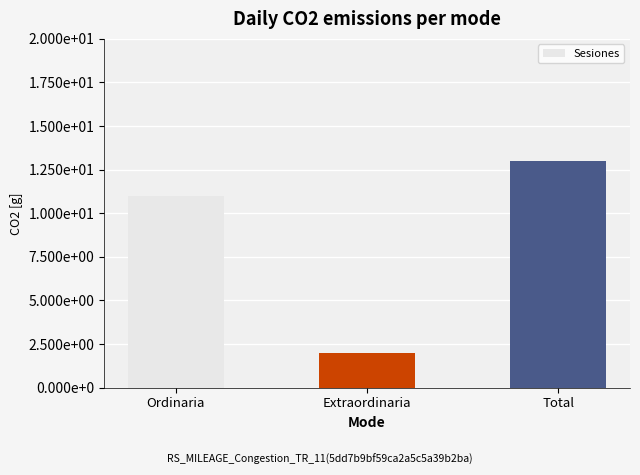

Does the chart contain any negative values?

No